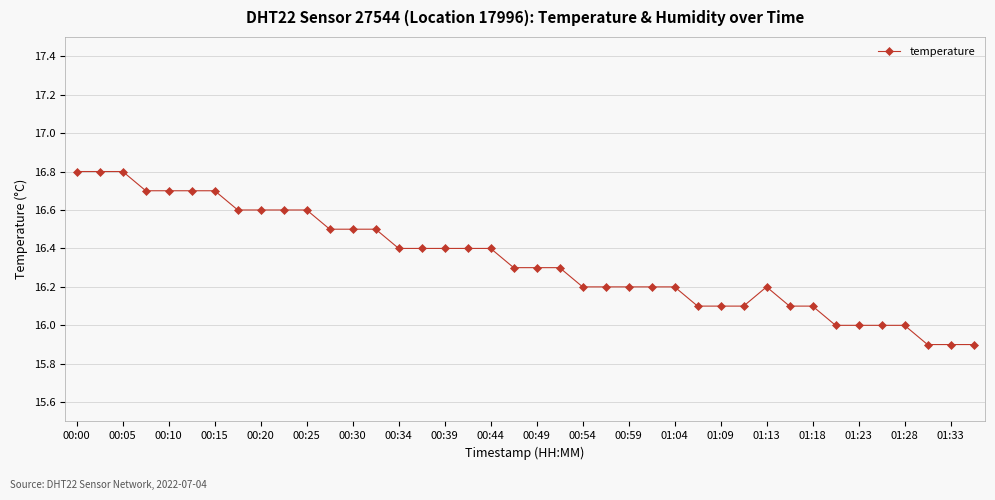

What is the value of the 26th point from the left?

16.2